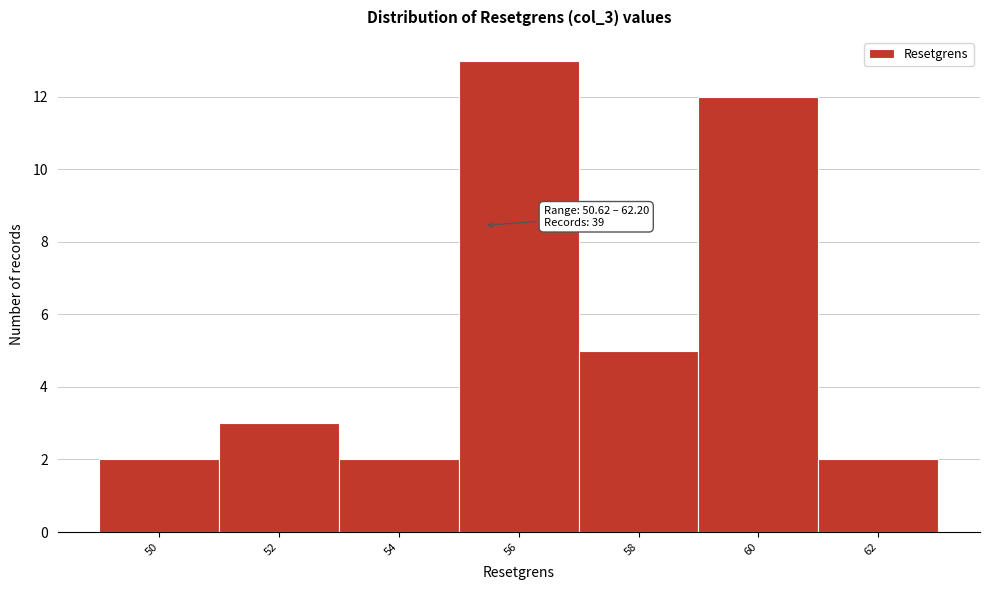

Reading left to right, list all the values displayed in this chart.

2	3	2	13	5	12	2